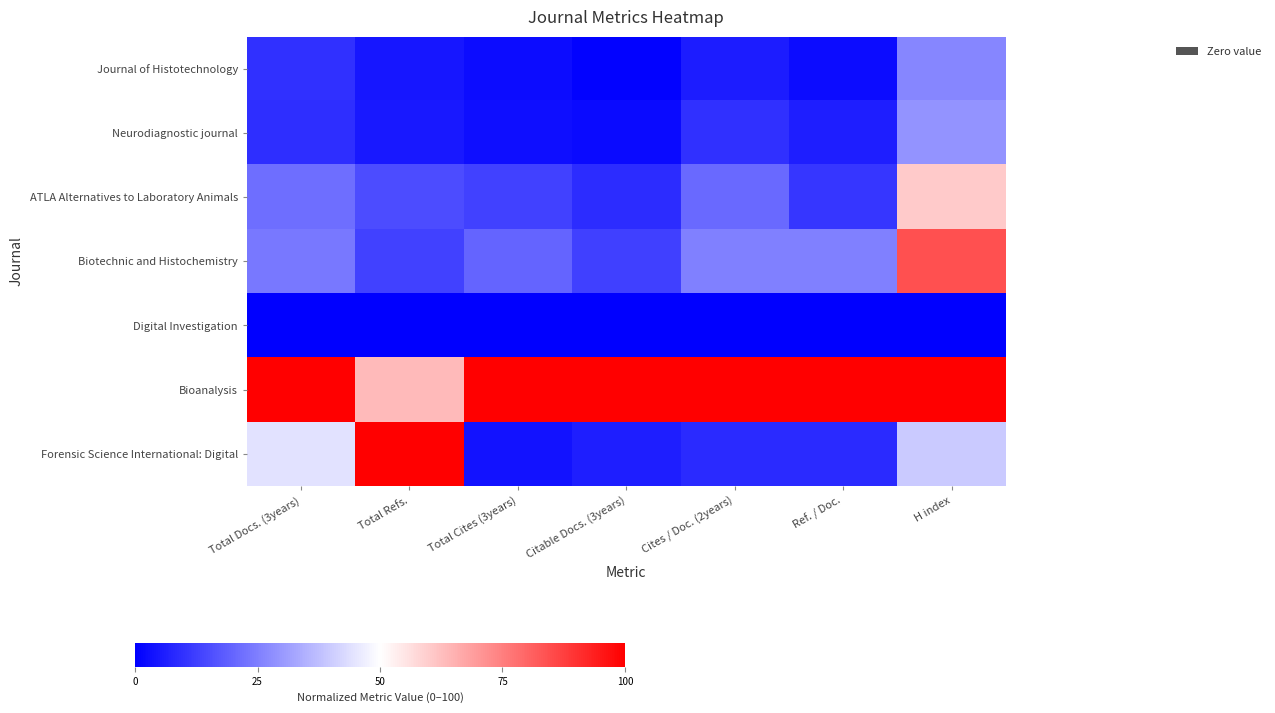

Reading left to right, list all the values displayed in this chart.

Journal of Histotechnology: Total Docs. (3years)=9.4	Total Refs.=4.4	Total Cites (3years)=2.5	Citable Docs. (3years)=0.5	Cites / Doc. (2years)=5.8	Ref. / Doc.=2.7	H index=26.3
Neurodiagnostic journal: Total Docs. (3years)=9.1	Total Refs.=5.0	Total Cites (3years)=2.8	Citable Docs. (3years)=2.0	Cites / Doc. (2years)=9.5	Ref. / Doc.=6.2	H index=28.9
ATLA Alternatives to Laboratory Animals: Total Docs. (3years)=21.6	Total Refs.=14.9	Total Cites (3years)=12.9	Citable Docs. (3years)=8.6	Cites / Doc. (2years)=21.0	Ref. / Doc.=10.7	H index=60.5
Biotechnic and Histochemistry: Total Docs. (3years)=23.5	Total Refs.=13.0	Total Cites (3years)=19.8	Citable Docs. (3years)=12.6	Cites / Doc. (2years)=25.1	Ref. / Doc.=25.1	H index=84.2
Digital Investigation: Total Docs. (3years)=0.0	Total Refs.=0.0	Total Cites (3years)=0.0	Citable Docs. (3years)=0.0	Cites / Doc. (2years)=0.0	Ref. / Doc.=0.0	H index=0.0
Bioanalysis: Total Docs. (3years)=100.0	Total Refs.=63.4	Total Cites (3years)=100.0	Citable Docs. (3years)=100.0	Cites / Doc. (2years)=100.0	Ref. / Doc.=100.0	H index=100.0
Forensic Science International: Digital: Total Docs. (3years)=44.5	Total Refs.=100.0	Total Cites (3years)=3.5	Citable Docs. (3years)=5.9	Cites / Doc. (2years)=8.3	Ref. / Doc.=8.3	H index=39.5